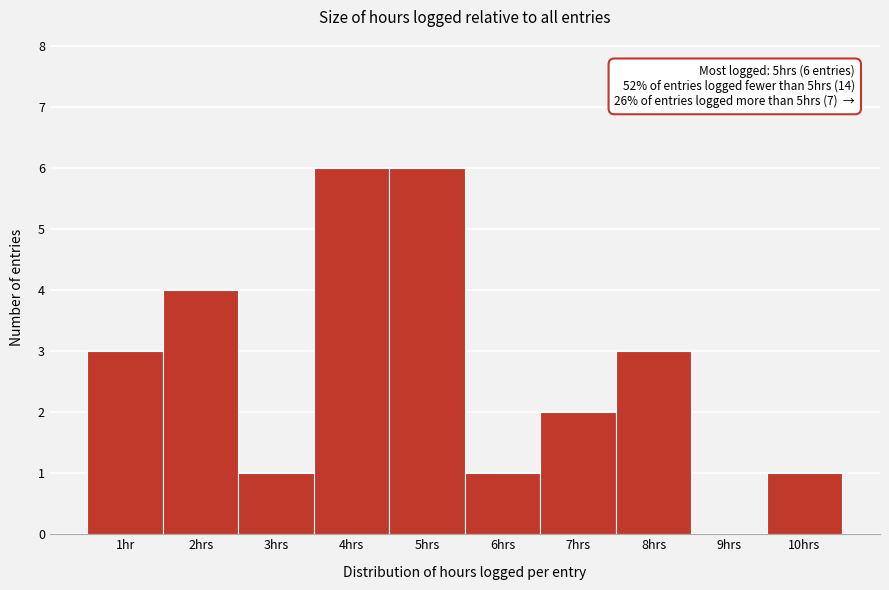

Reading left to right, transcribe all the data shown in this chart.

1hr=3	2hrs=4	3hrs=1	4hrs=6	5hrs=6	6hrs=1	7hrs=2	8hrs=3	9hrs=0	10hrs=1